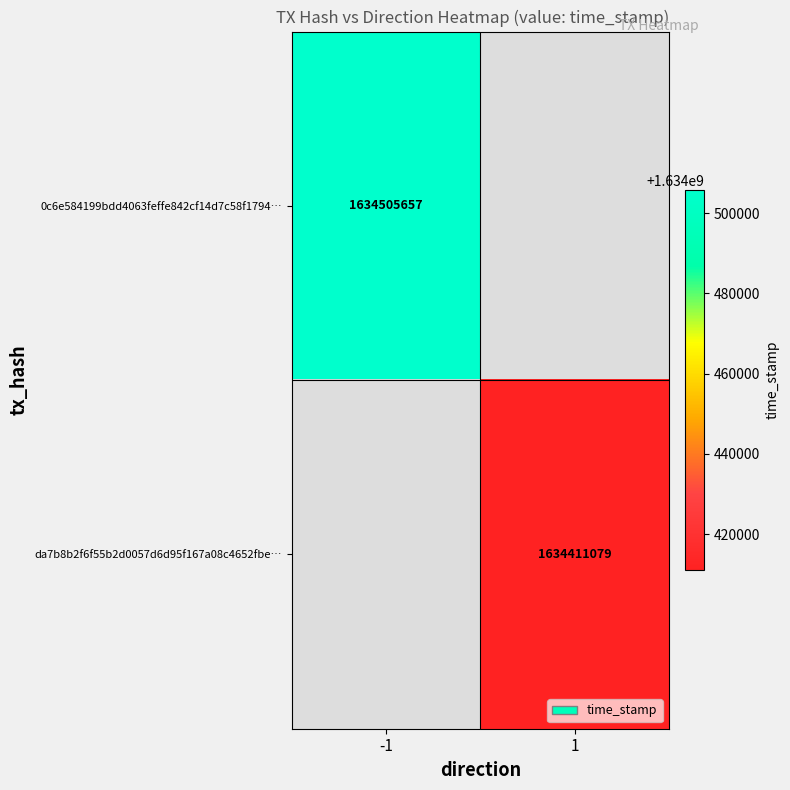

Is it true that 0c6e584199bdd4063feffe842cf14d7c58f1794… equals 1634505657 at -1?

True